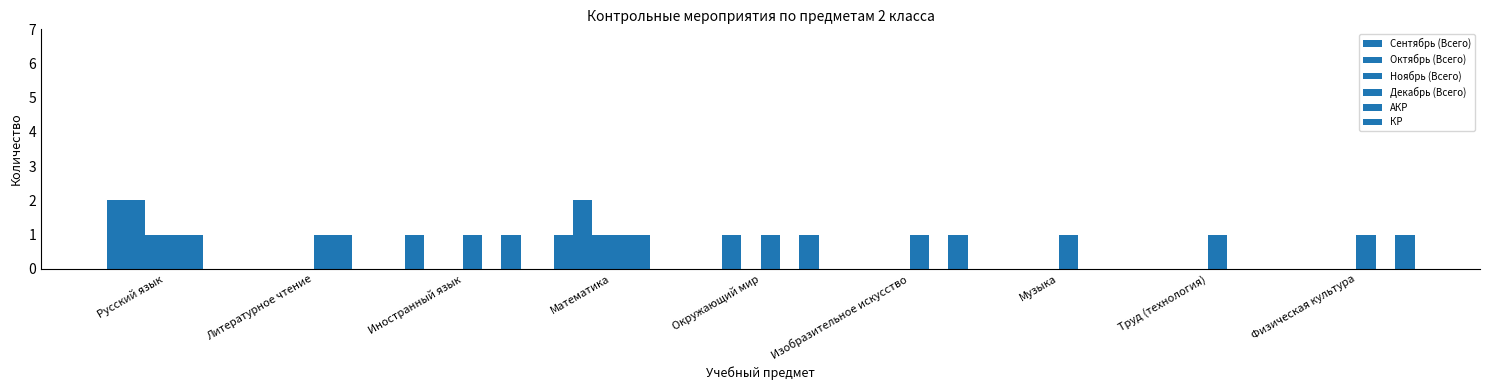

How many groups of bars are there?

9